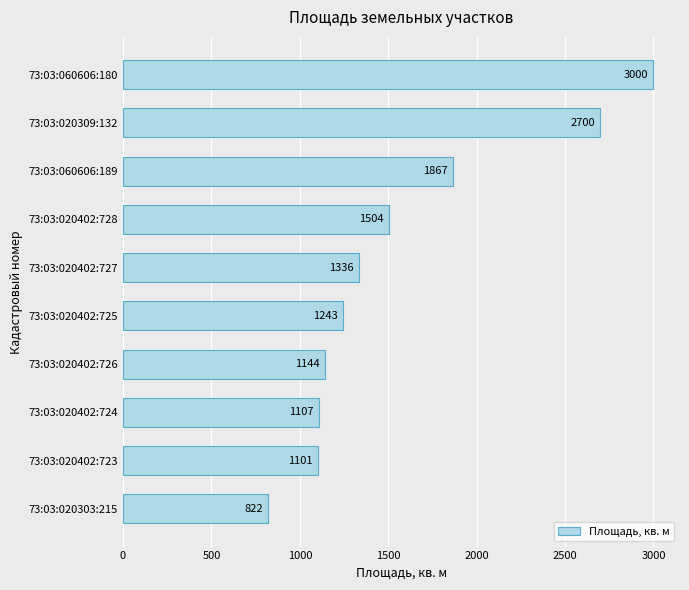

Reading top to bottom, extract all data points from this chart.

3000	2700	1867	1504	1336	1243	1144	1107	1101	822